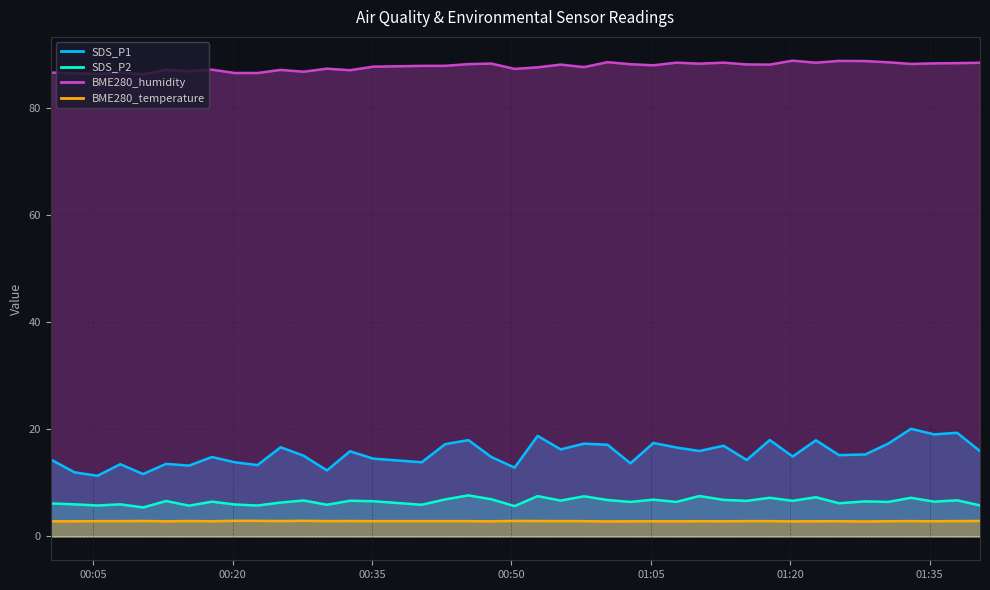

What is the difference between the maximum and minimum values in the BME280_humidity series?

2.5